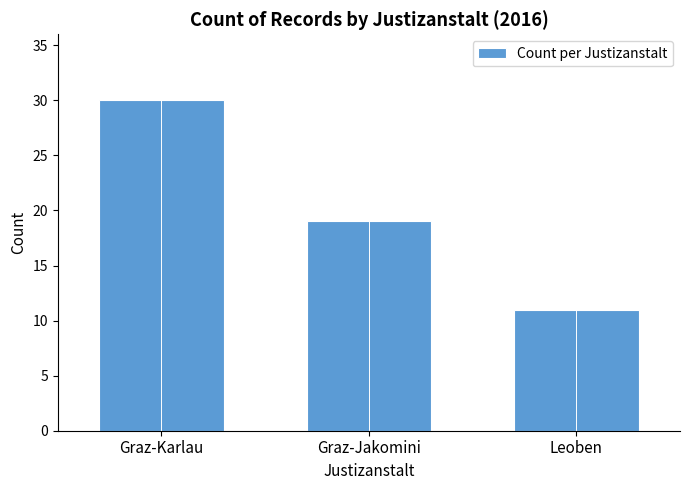

What is the ratio of the value at Leoben to the value at Graz-Jakomini?

0.6